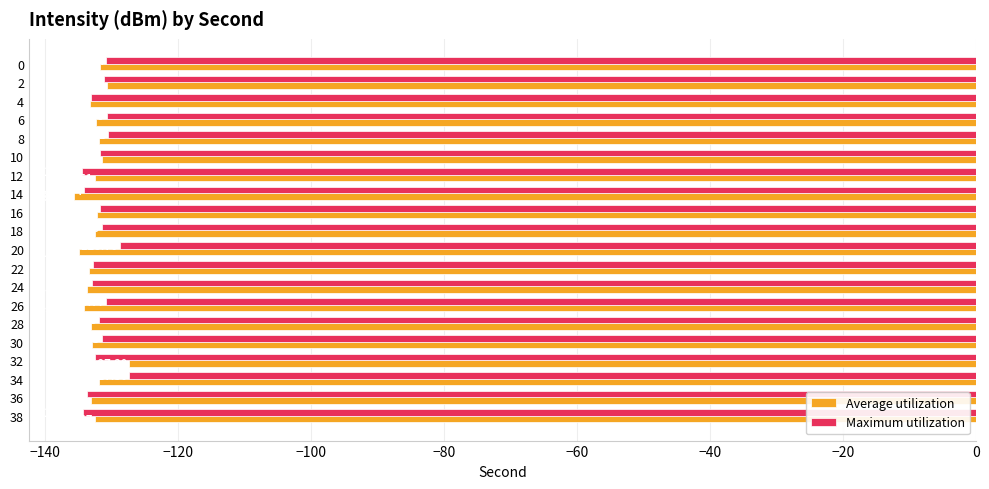

List the series in order of their overall mean, lowest first.

Average utilization, Maximum utilization